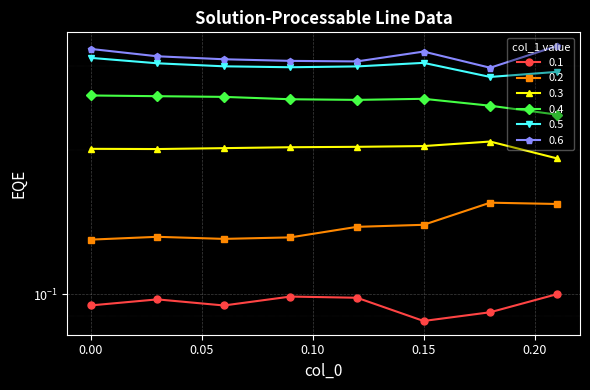

Between 0.0 and 0.09, which series saw the biggest shift?

0.6